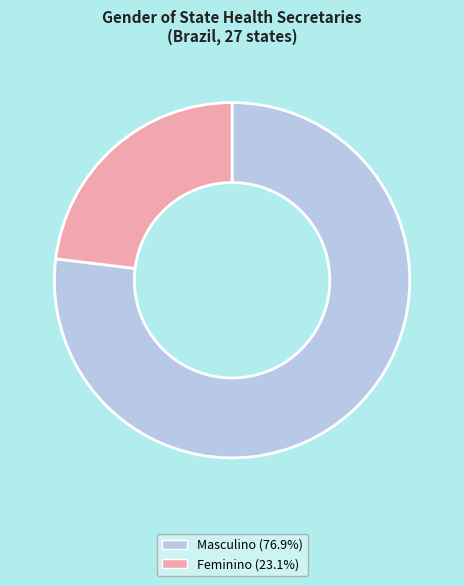

True or false: Masculino accounts for 87% of the total.

False